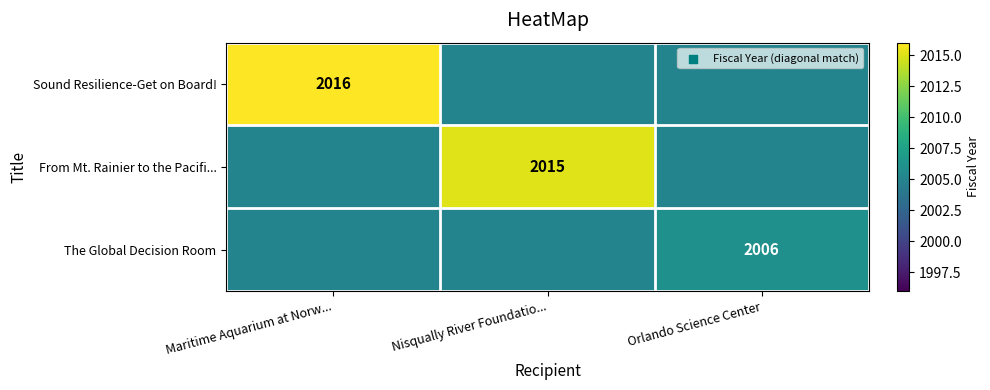

The value of From Mt. Rainier to the Pacifi... at Nisqually River Foundatio... is 3375. True or false?

False